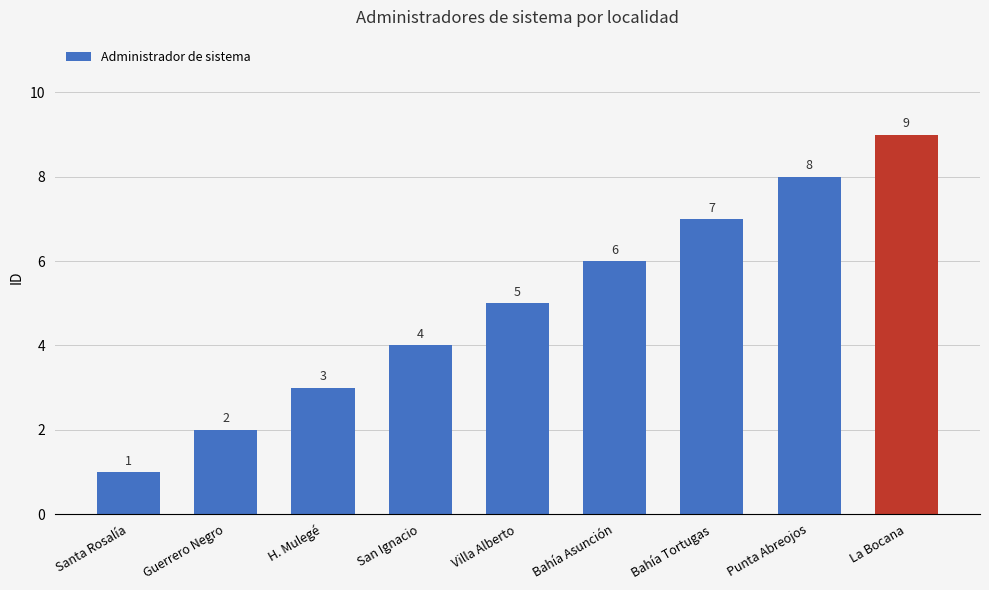

How many categories are shown in the chart?

9